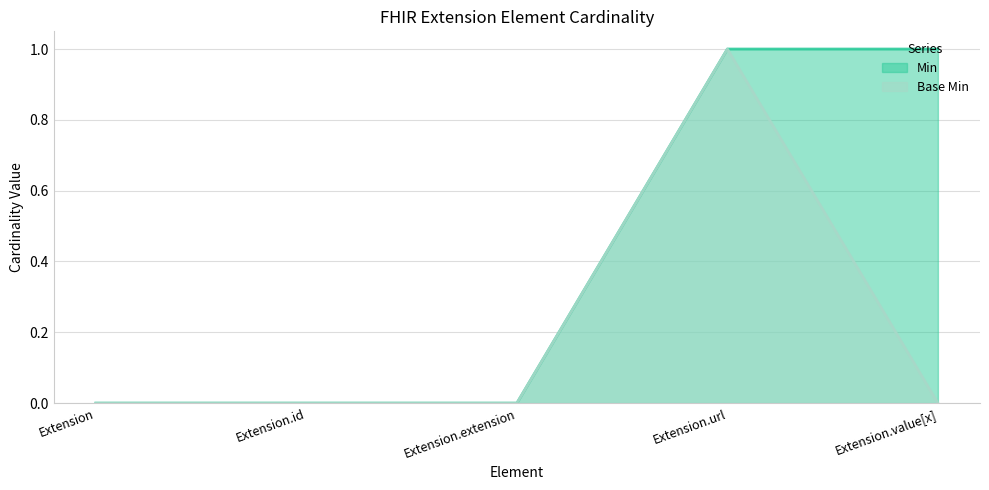

Is it true that Base Min equals 0 at Extension.extension?

True